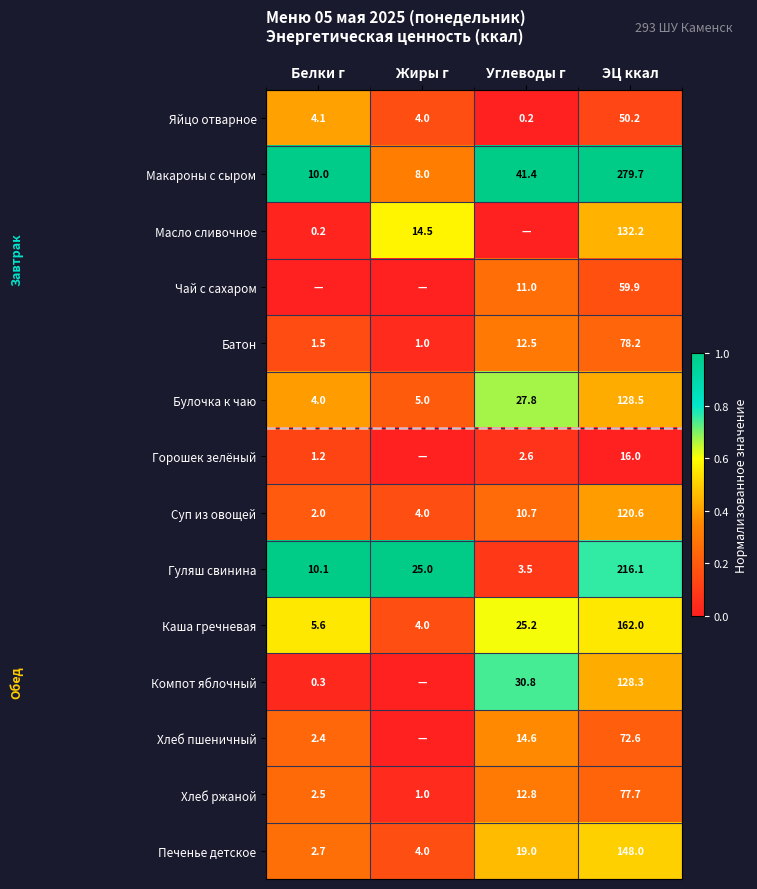

Which has a higher value, Углеводы г or Белки г?

Белки г